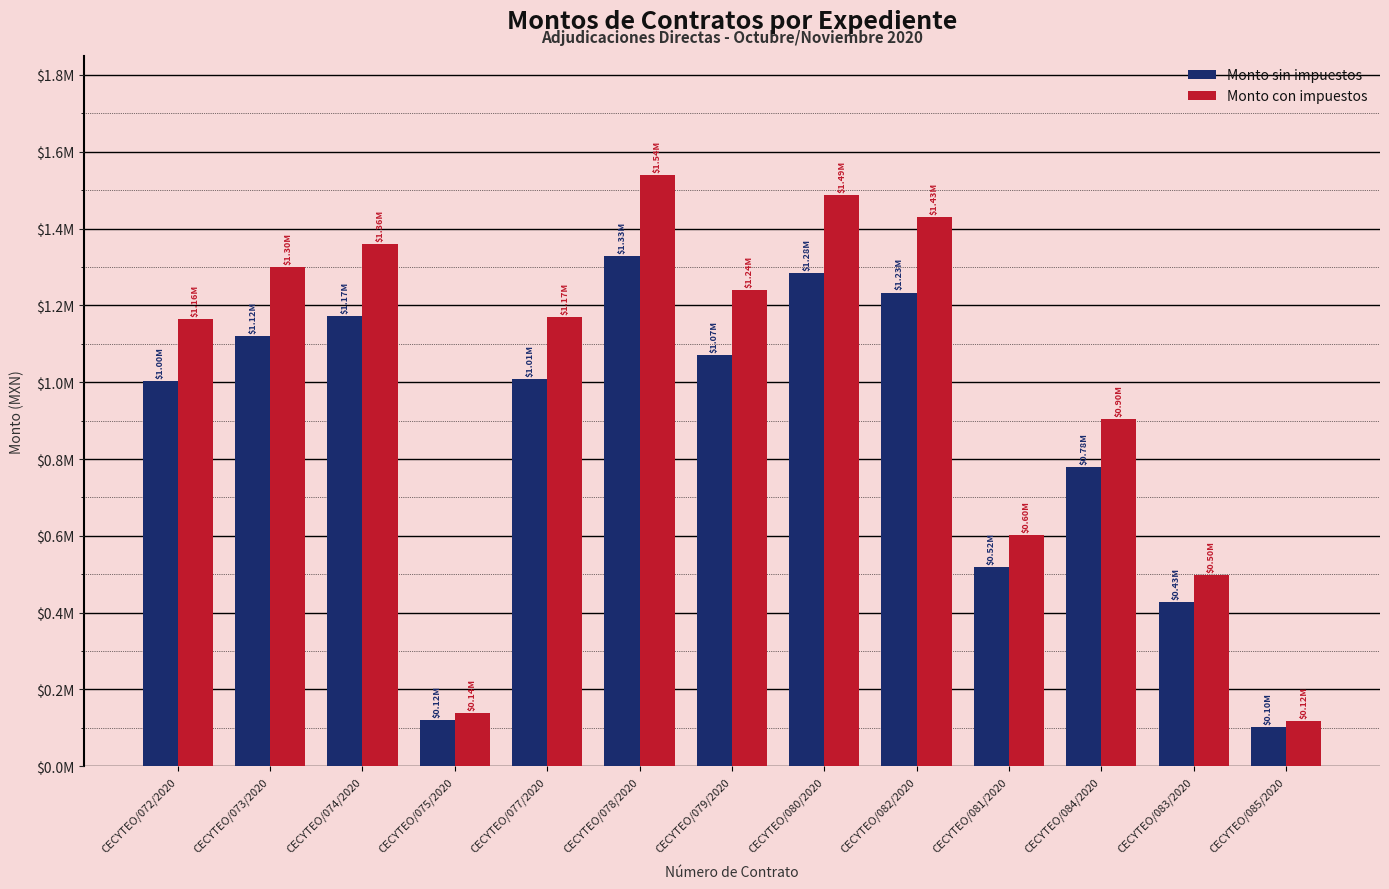

List the series in order of their peak value, highest first.

Monto con impuestos, Monto sin impuestos